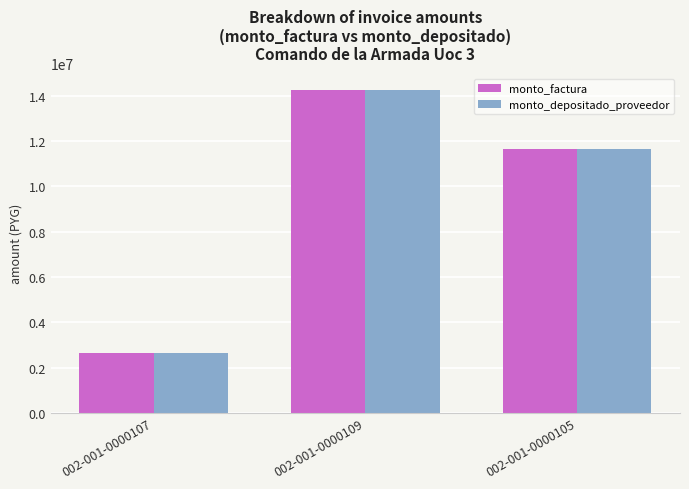

The value of monto_depositado_proveedor at 002-001-0000107 is 2645000. True or false?

True